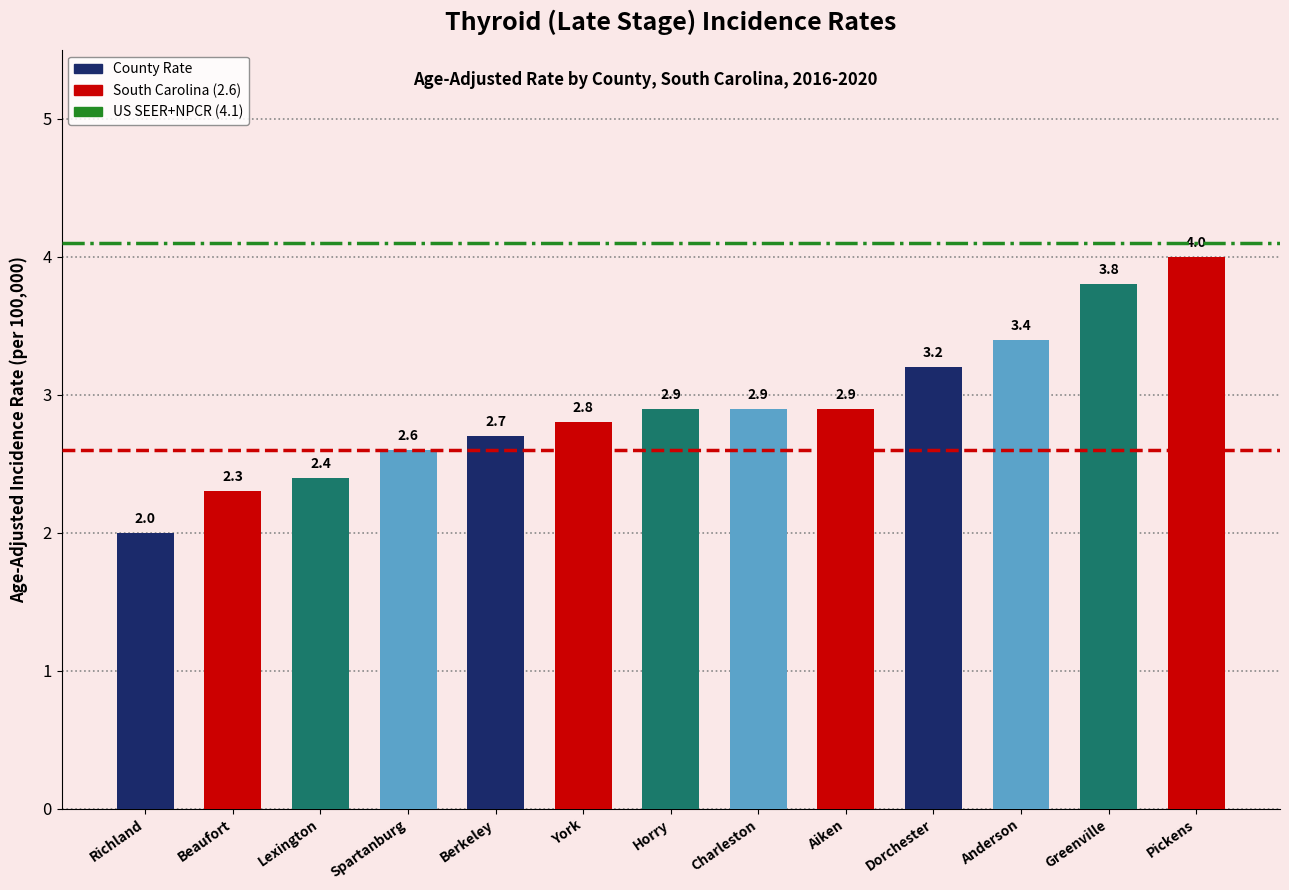

What is the label of the 3rd bar from the left?

Lexington